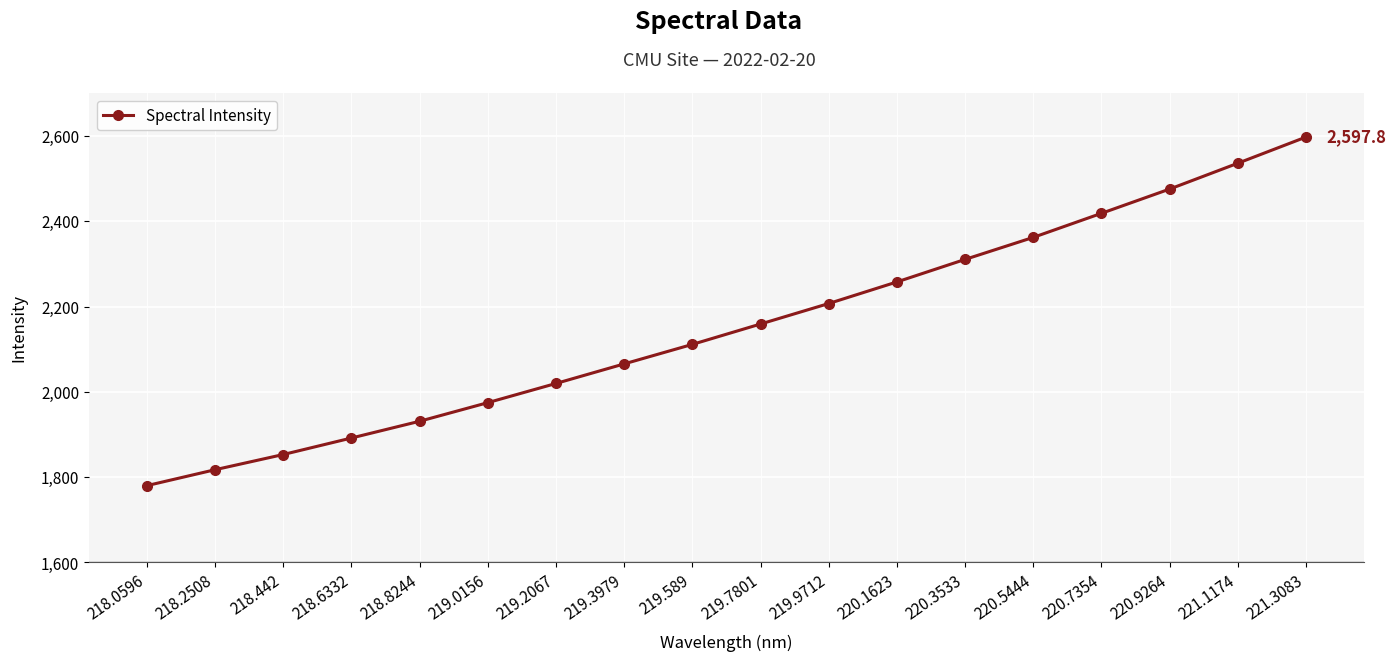

Where is the data nearest to the value 2188?

219.9712